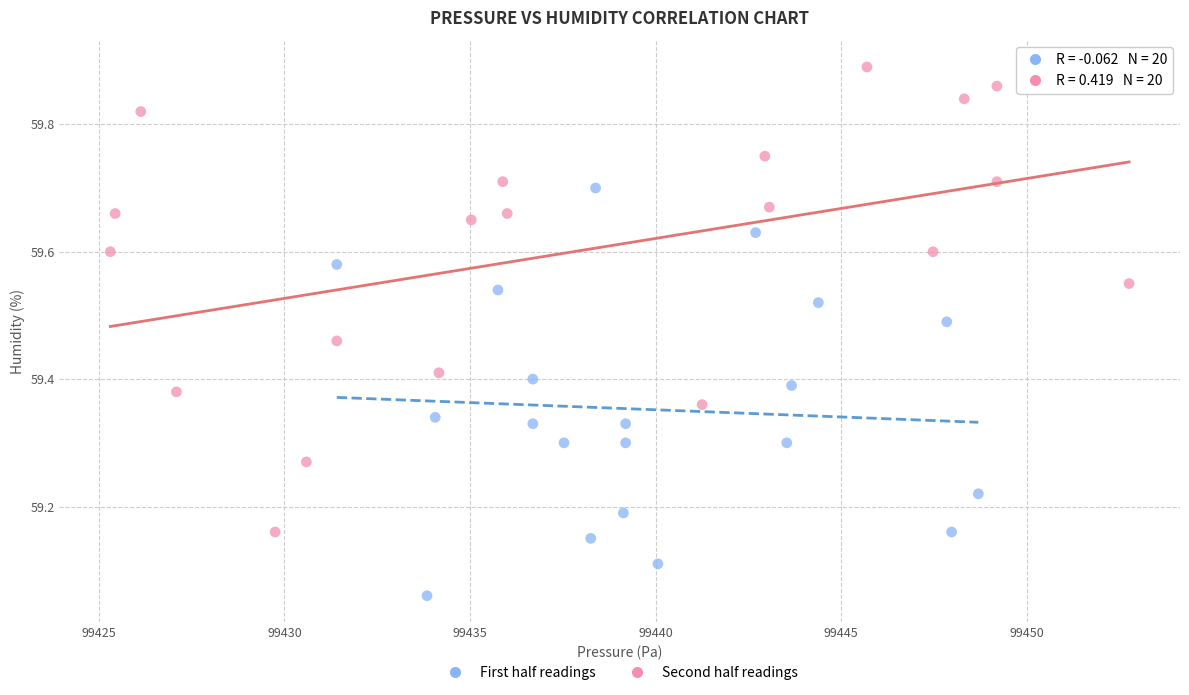

Which series contains the lowest Y value?

First half readings